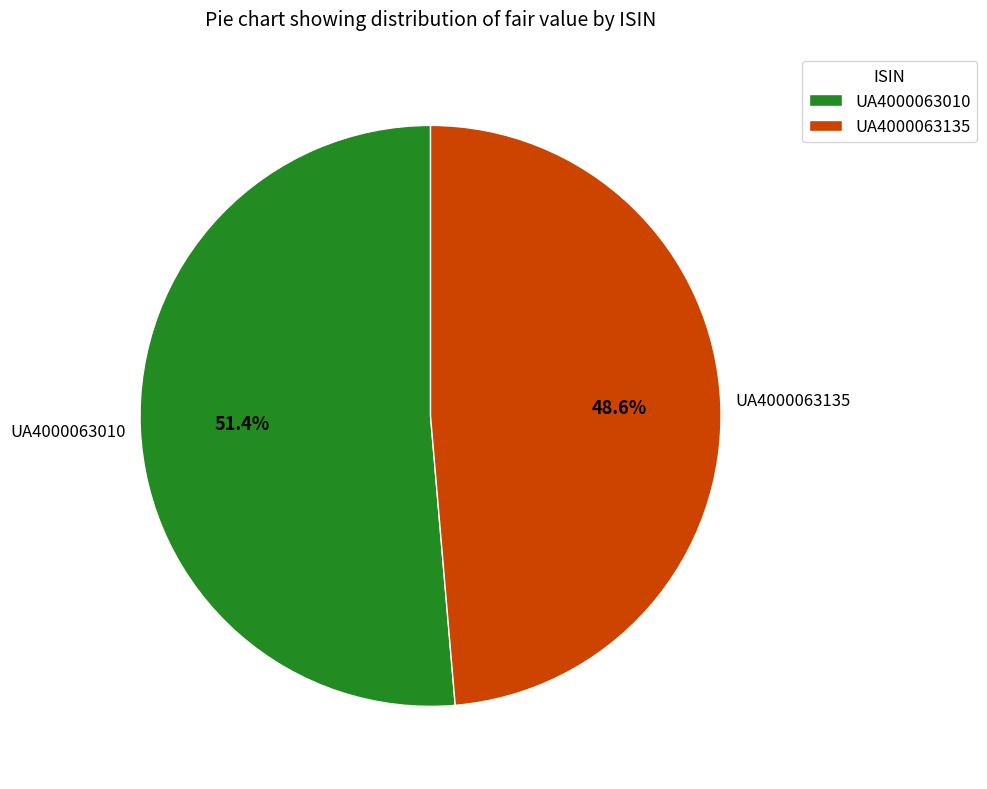

How many segments does this pie chart have?

2